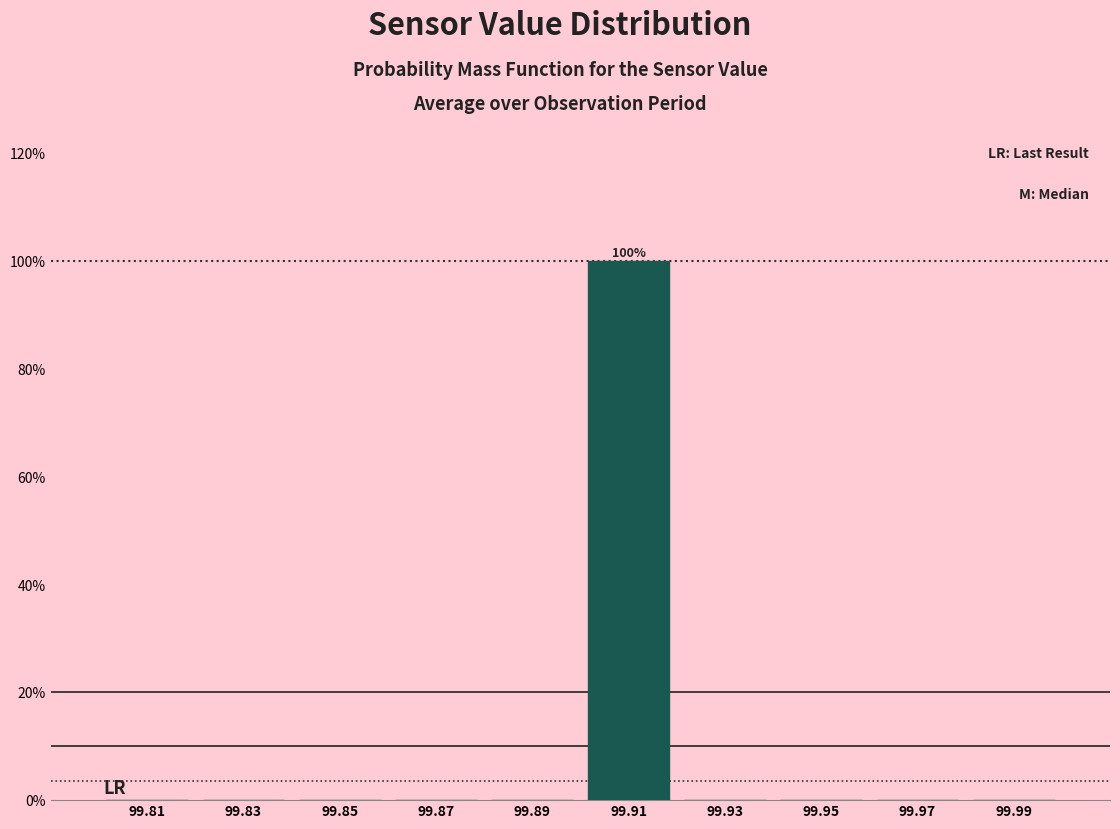

Over which range of the x-axis is the bar tallest?

99.90 to 99.92